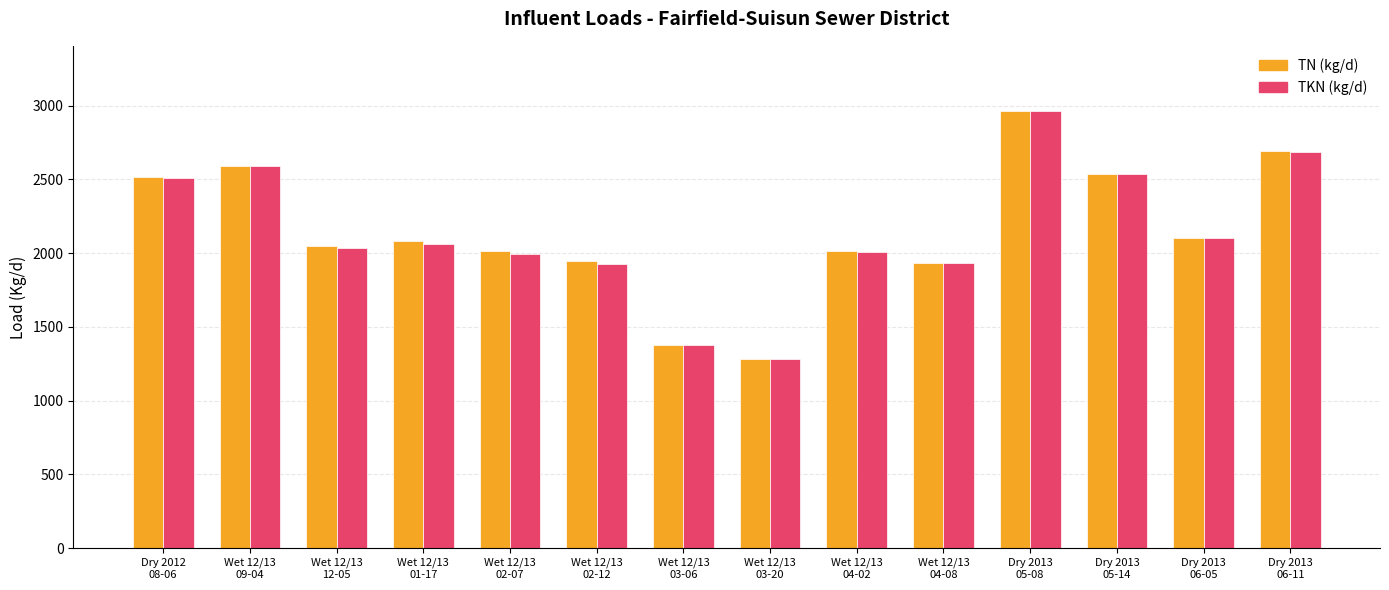

What is the difference between the second highest and minimum values in the TN (kg/d) series?

1404.4